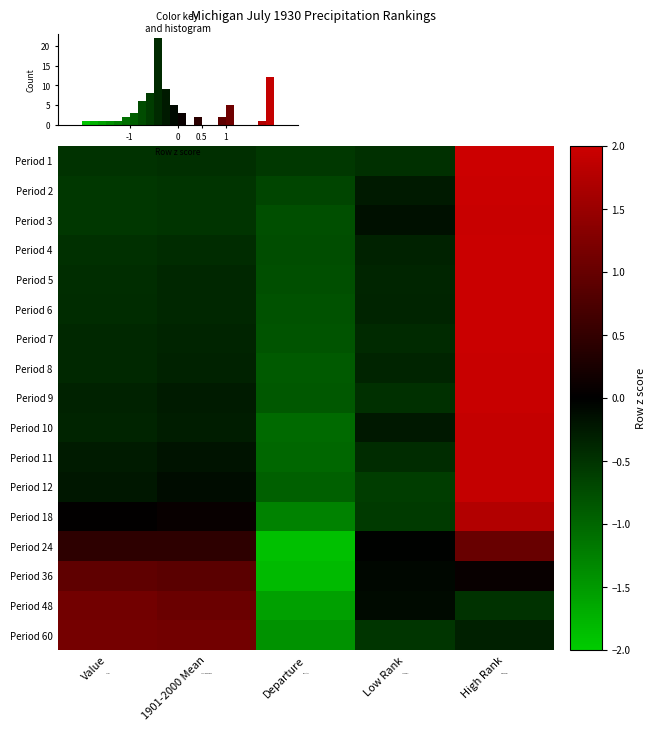

Between 1901-2000 Mean and High Rank, which is larger?

High Rank